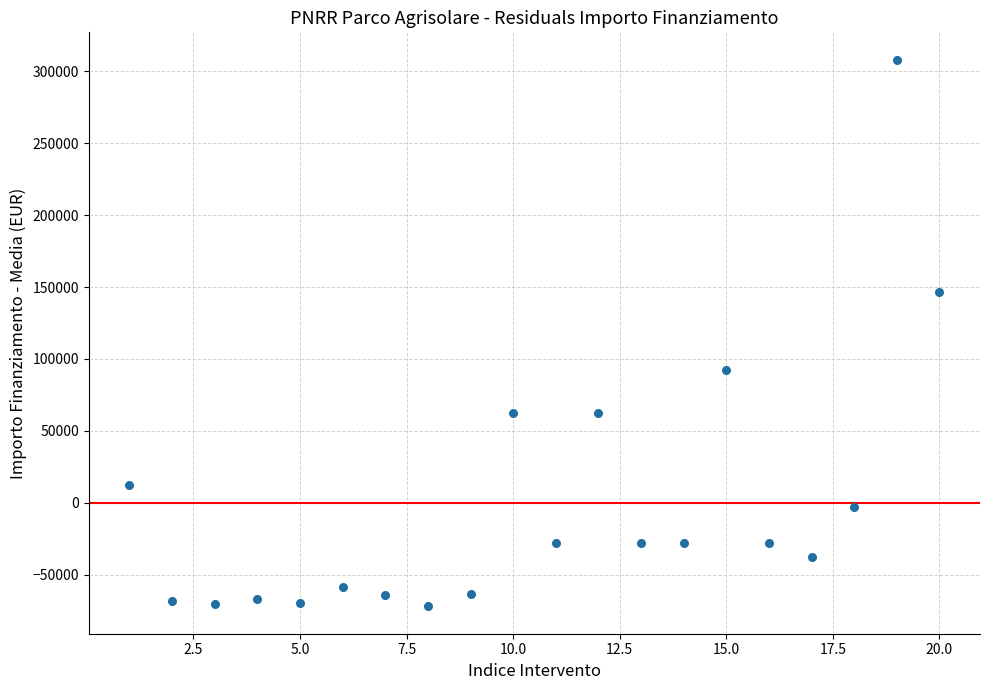

What is the range of X values (max minus min)?

19.0